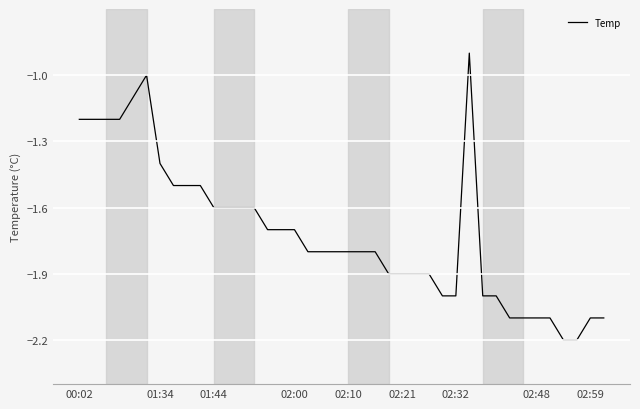

What is the greatest value displayed?

-0.9